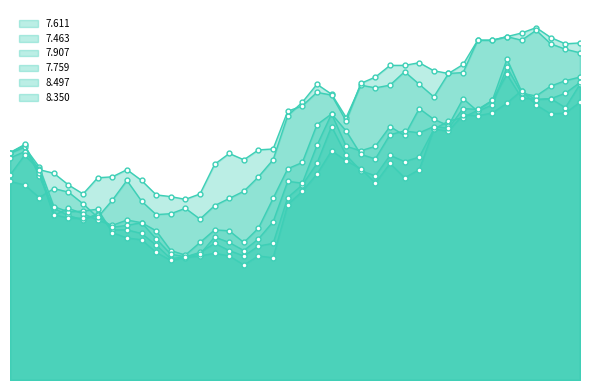

What is the highest value of the 7.907 series?

34.8